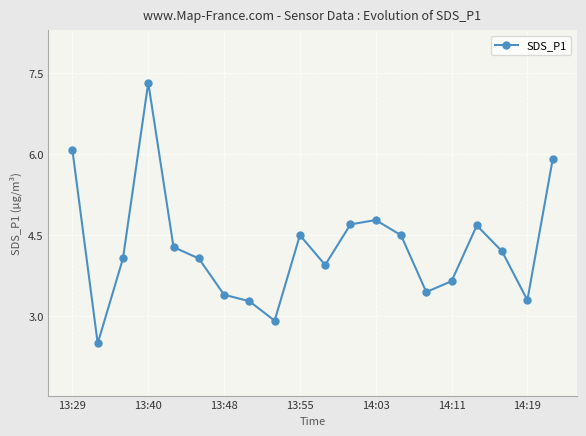

What is the average value?

4.3